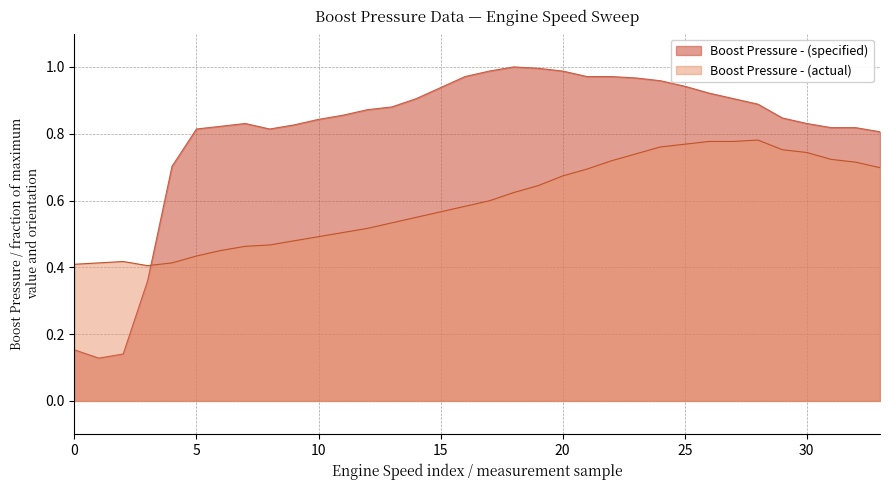

Is the value of Boost Pressure - (actual) at 25 greater than the value of Boost Pressure - (specified) at 10?

No